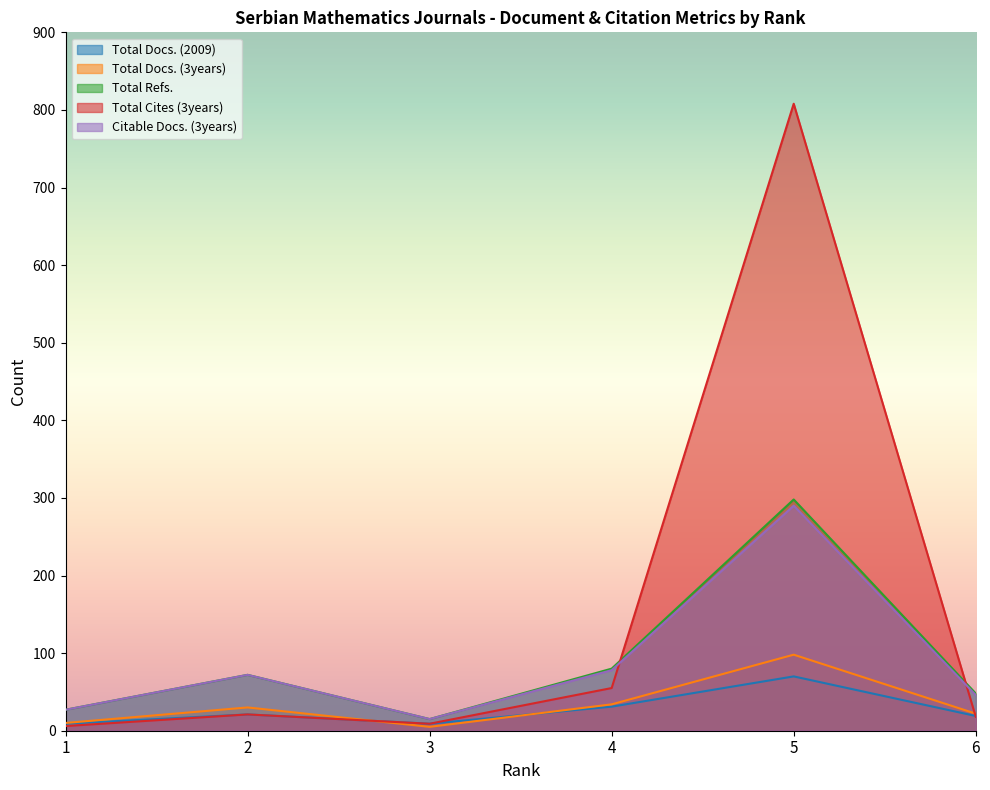

What is the highest value of the Total Refs. series?

298